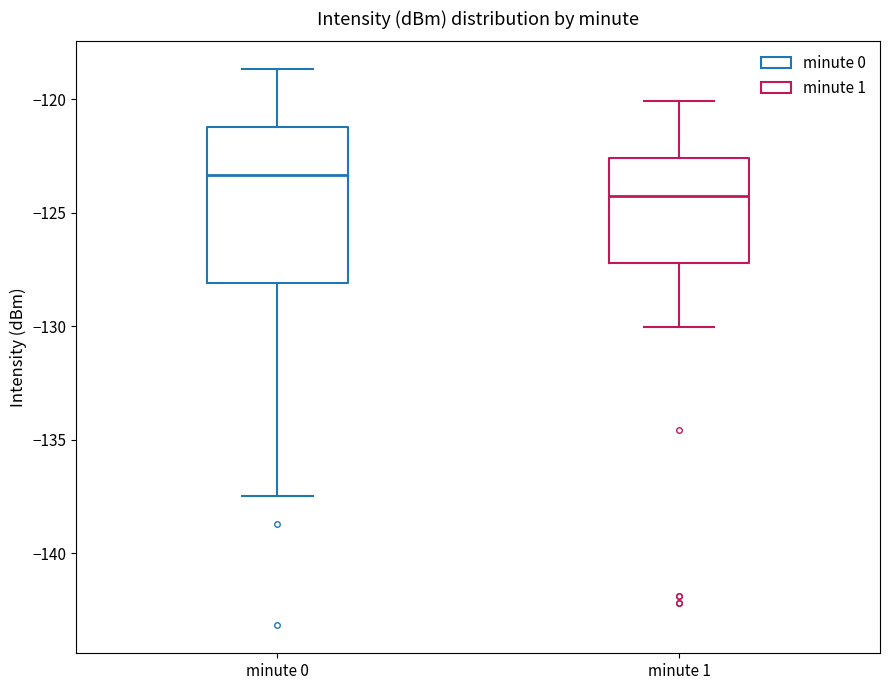

Comparing the boxes themselves (not the whiskers), which one is the tallest?

minute 0